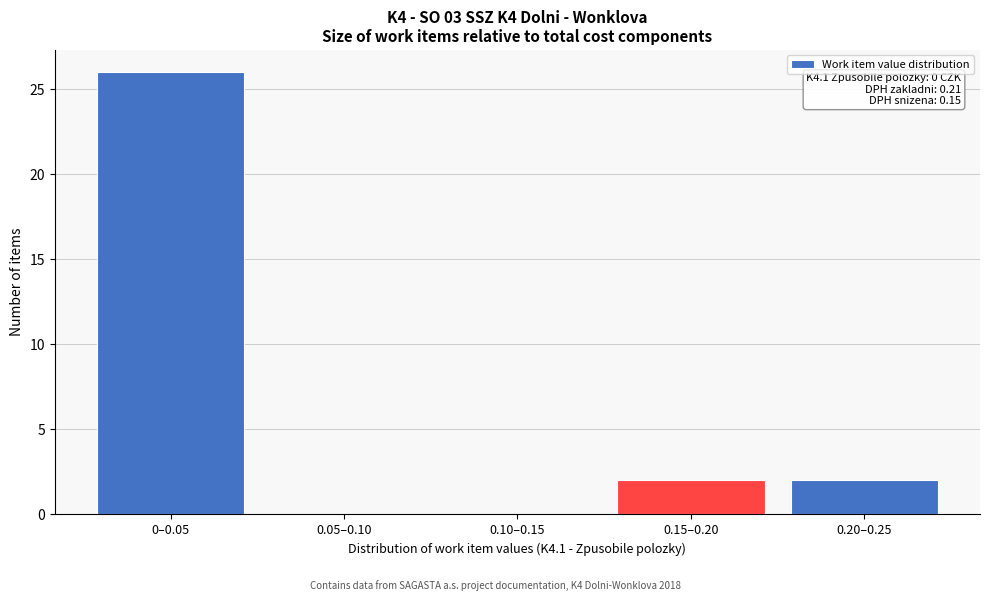

Reading left to right, what are all the values shown in this chart?

0–0.05=26	0.05–0.10=0	0.10–0.15=0	0.15–0.20=2	0.20–0.25=2